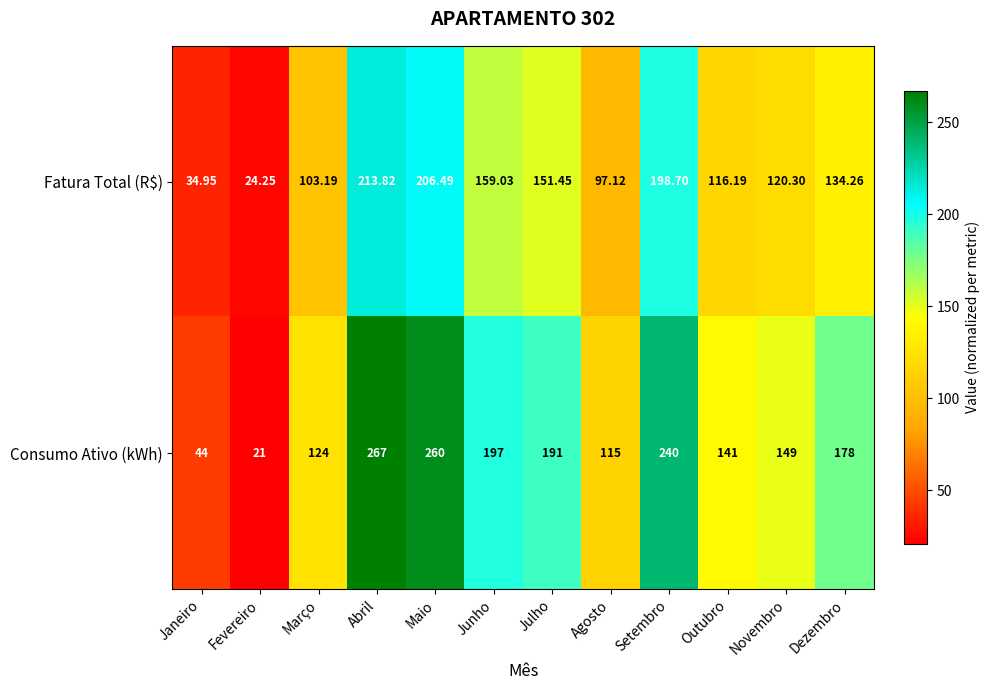

List the series in order of their overall mean, highest first.

Consumo Ativo (kWh), Fatura Total (R$)